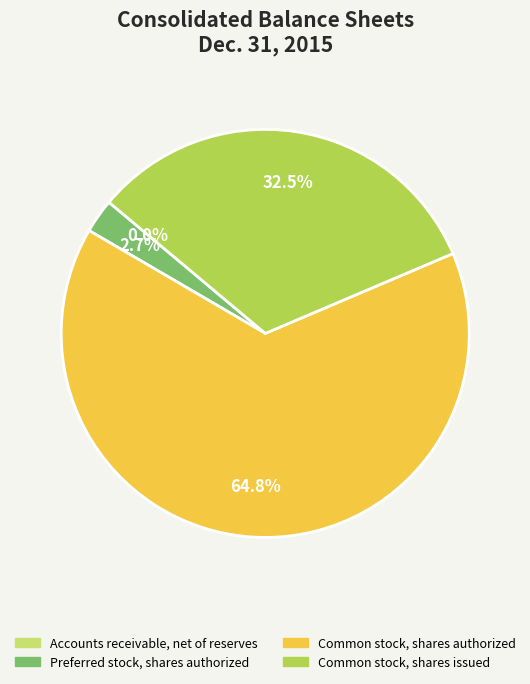

What is the largest slice in the pie chart?

Common stock, shares authorized